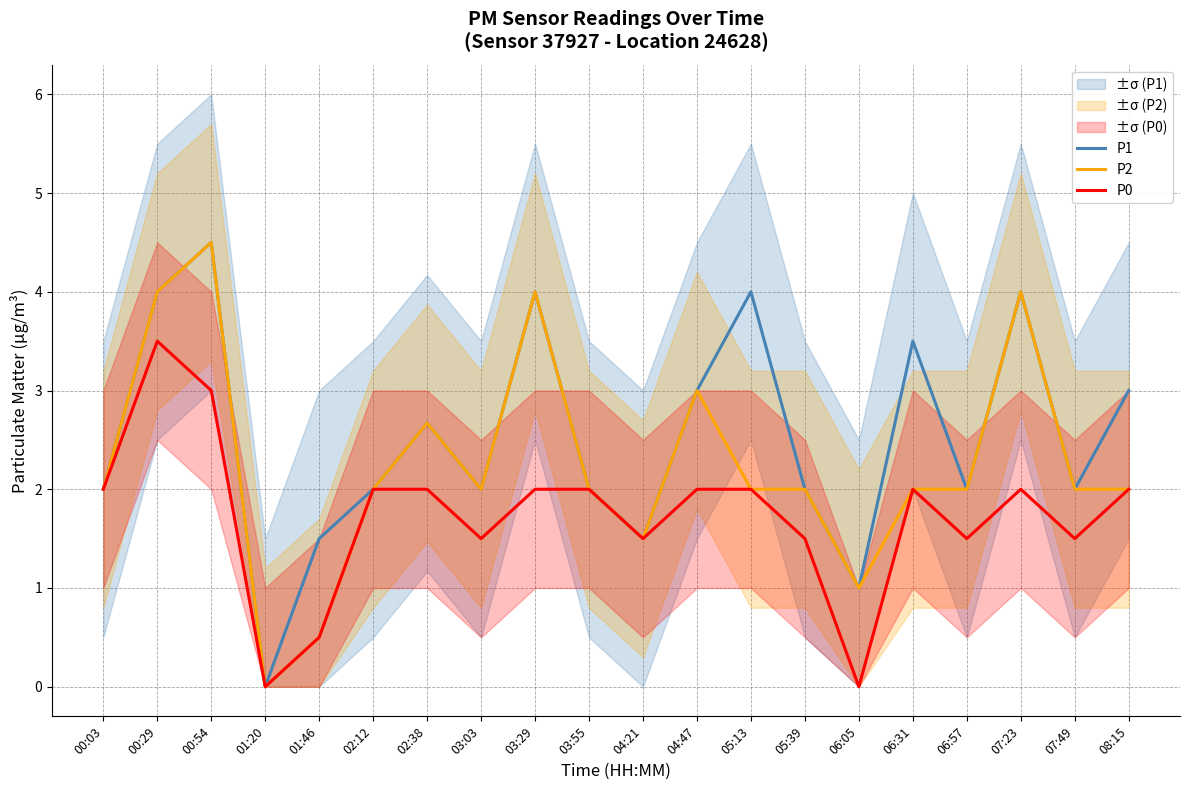

How many distinct data groups are displayed?

3